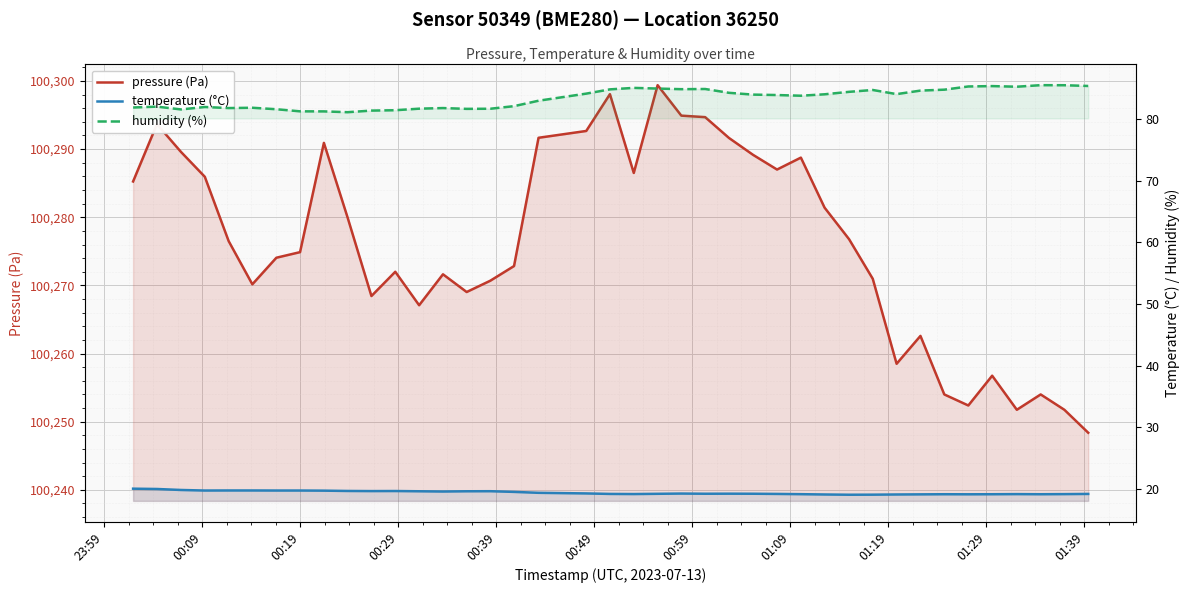

Reading right to left, transcribe all the data shown in this chart.

pressure (Pa): 100248.4	100251.8	100254.0	100251.8	100256.8	100252.4	100254.0	100262.6	100258.5	100271.0	100276.8	100281.4	100288.8	100287.0	100289.2	100291.6	100294.7	100294.9	100299.4	100286.5	100298.1	100292.7	100291.7	100272.8	100270.7	100269.0	100271.6	100267.1	100272.0	100268.4	100280.0	100290.9	100274.9	100274.1	100270.2	100276.5	100285.9	100289.6	100293.7	100285.2
temperature (°C): 19.2	19.2	19.2	19.2	19.2	19.2	19.2	19.2	19.1	19.1	19.1	19.1	19.2	19.2	19.3	19.3	19.3	19.3	19.2	19.2	19.2	19.3	19.4	19.6	19.7	19.7	19.6	19.7	19.7	19.7	19.7	19.8	19.8	19.8	19.8	19.8	19.8	19.9	20.0	20.1
humidity (%): 85.3	85.5	85.5	85.2	85.3	85.3	84.7	84.6	84.0	84.7	84.4	84.0	83.8	83.9	83.9	84.2	84.8	84.8	84.9	85.0	84.8	84.1	83.0	82.1	81.7	81.6	81.8	81.7	81.4	81.3	81.1	81.2	81.2	81.6	81.8	81.8	81.9	81.5	82.0	81.8